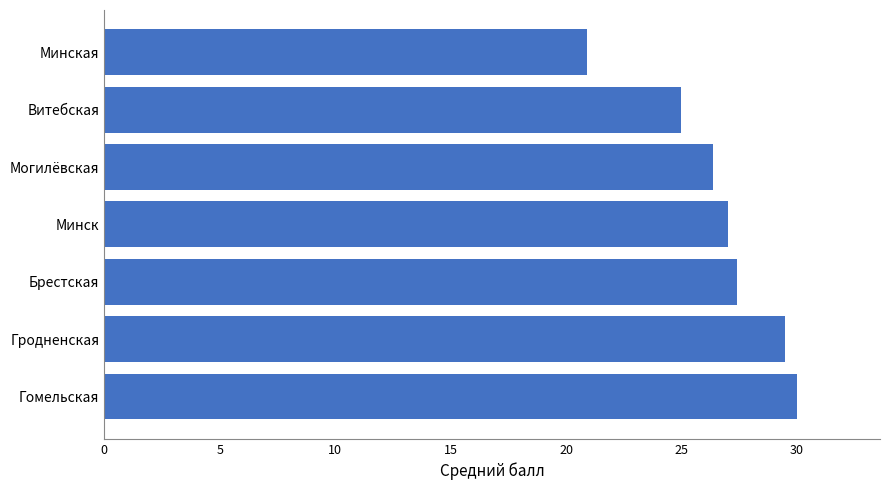

Is it true that the value at Гродненская is 29.5?

True